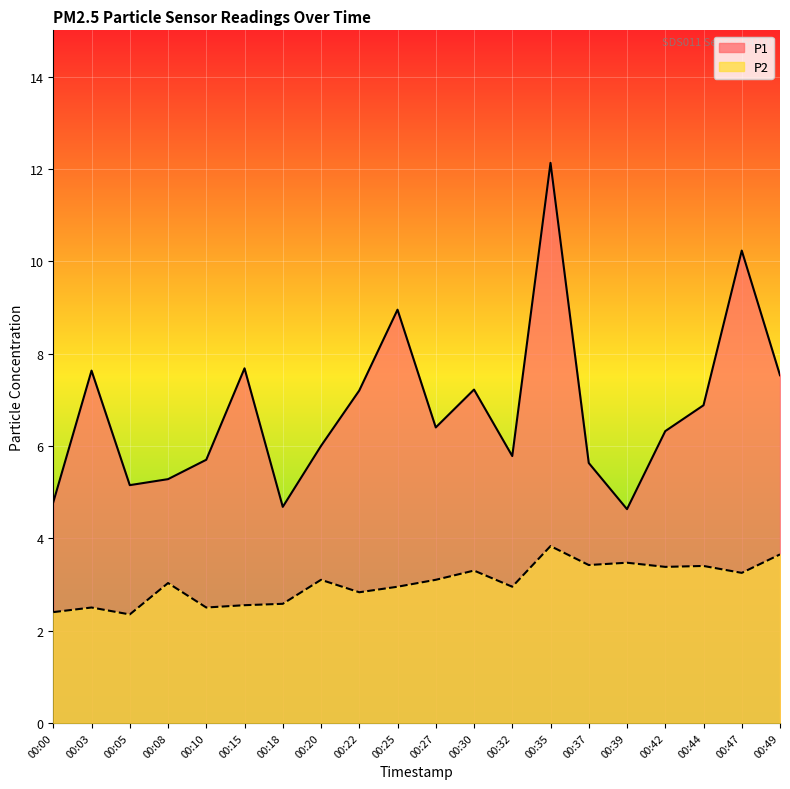

In P2, how many points are lower than both neighbors (excluding endpoints)?

7